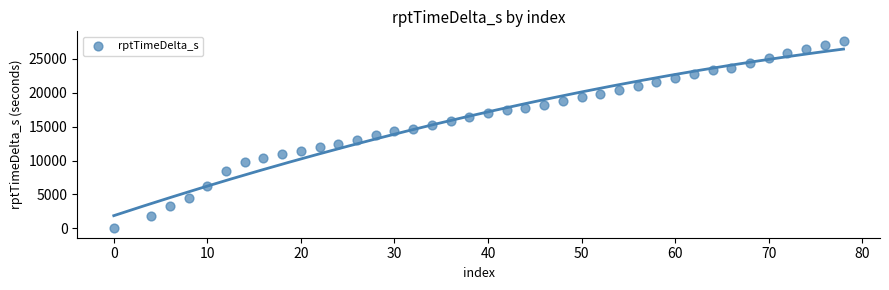

What is the range of X values (max minus min)?

78